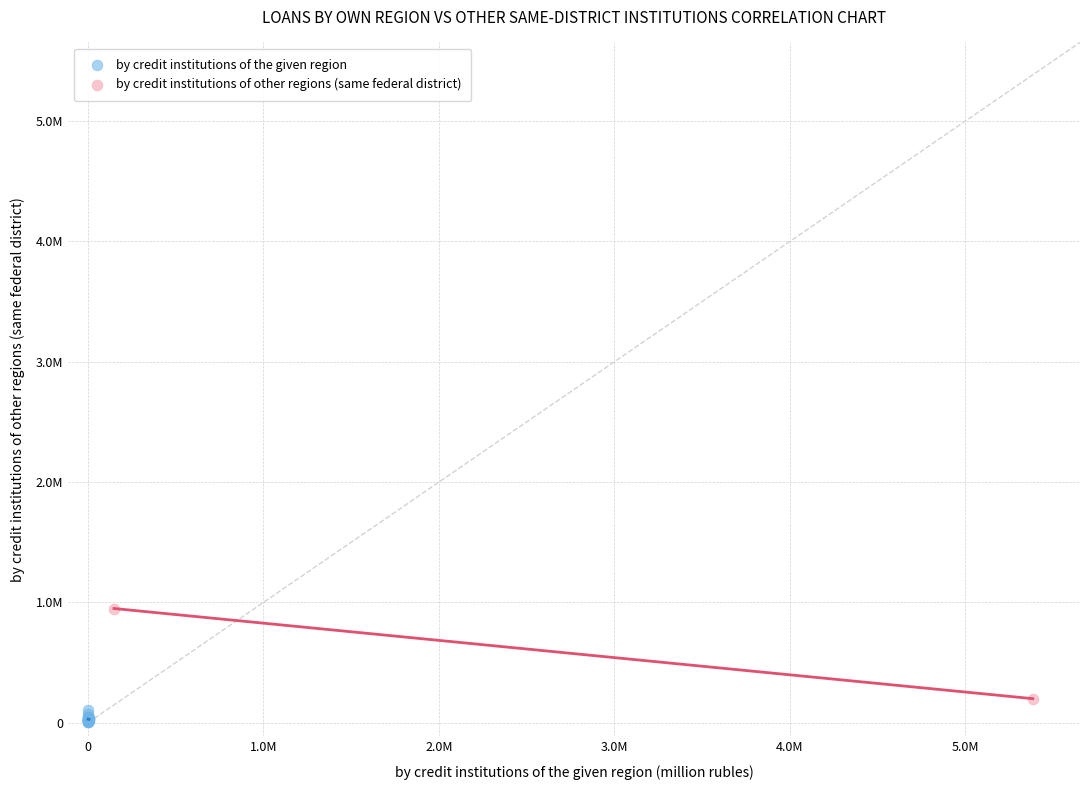

Which series has the widest spread of Y values?

by credit institutions of other regions (same federal district)